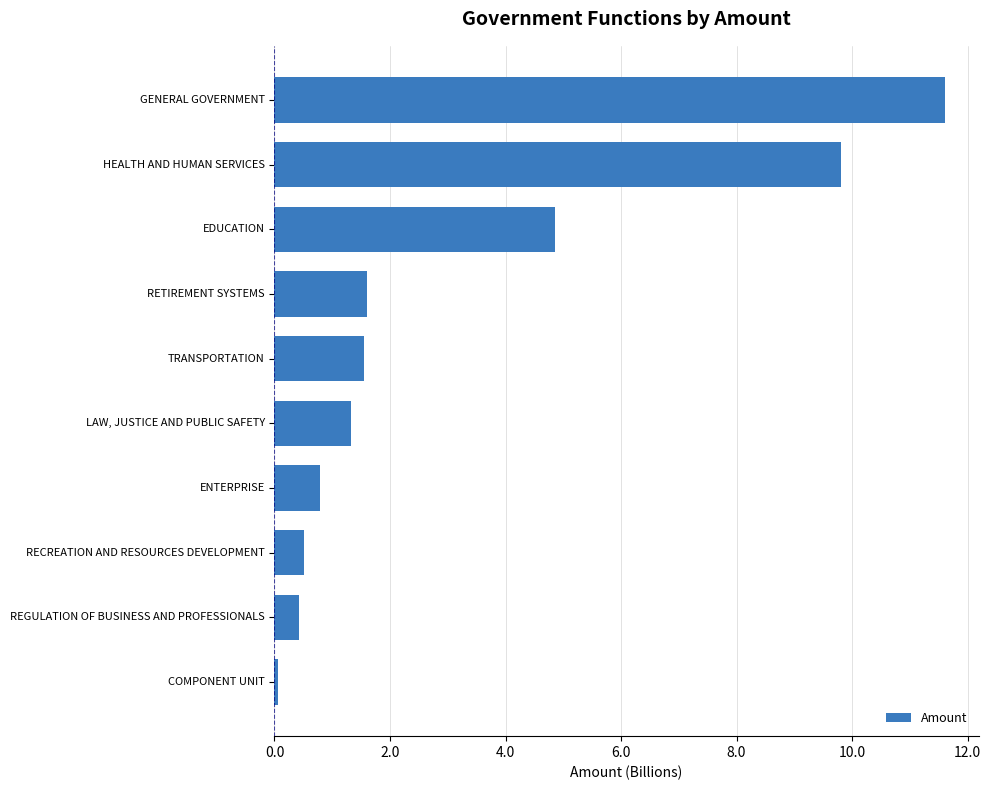

How many bars are there in total?

10